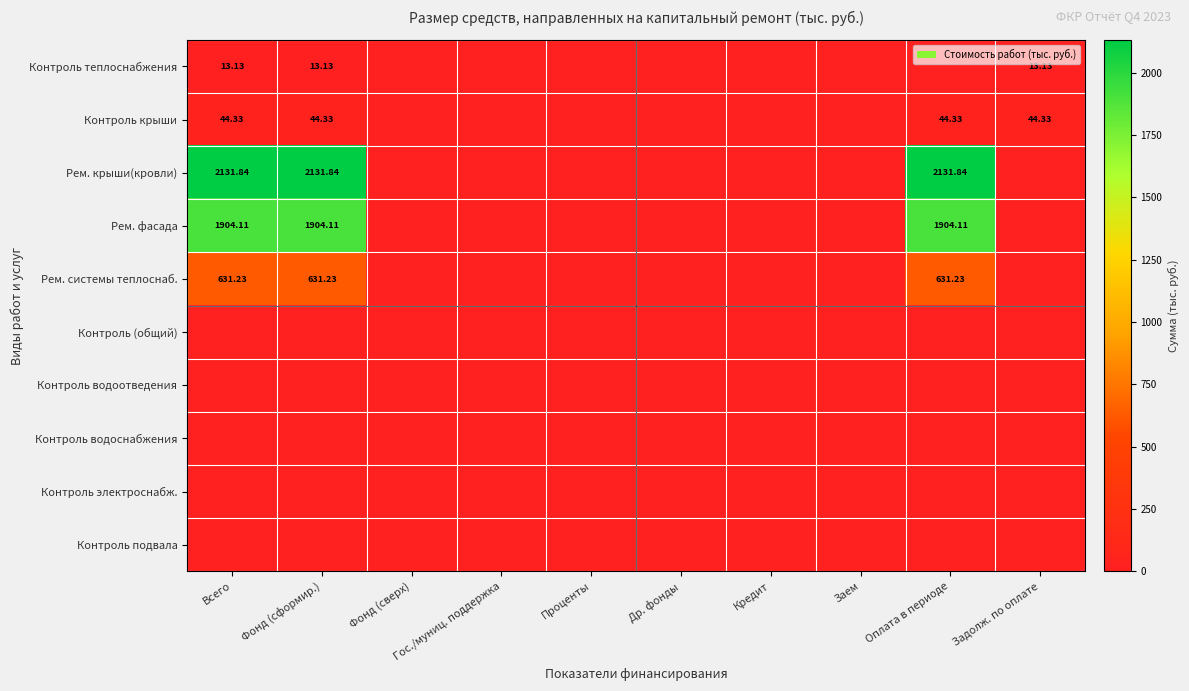

True or false: Рем. фасада has a value of 1181.1 at Др. фонды.

False